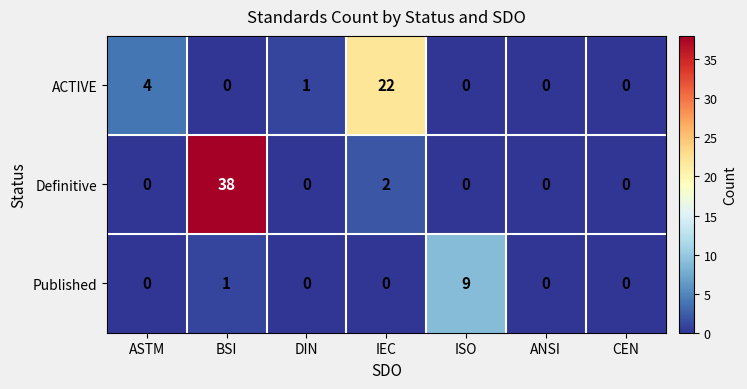

At which category is the sum across all series the highest?

BSI